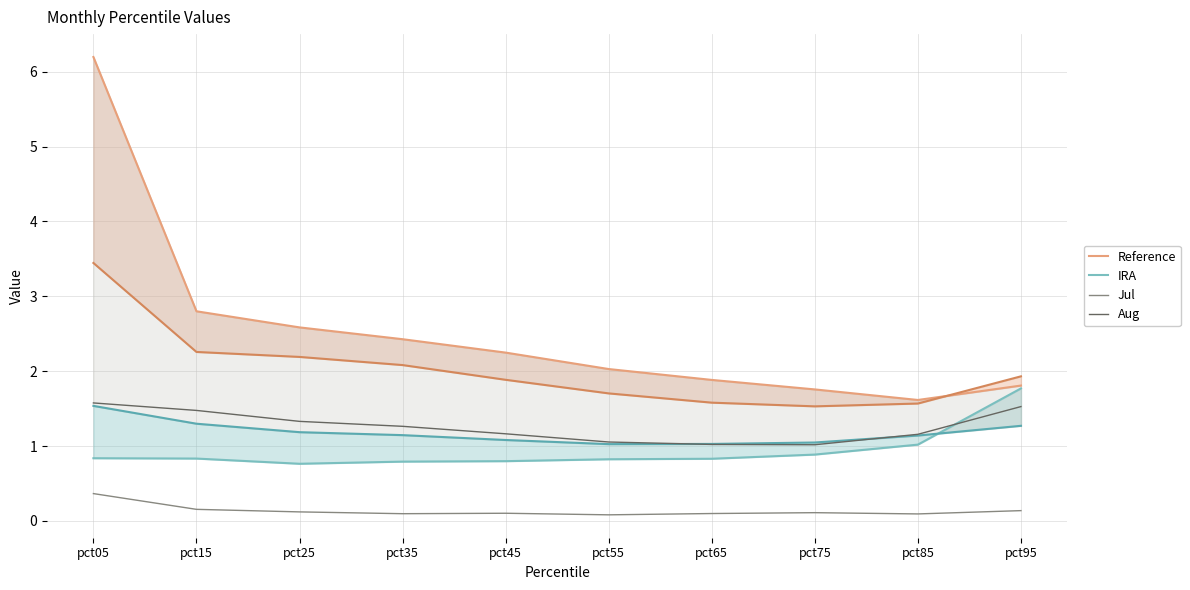

Between pct95 and pct35, which is larger?

pct35